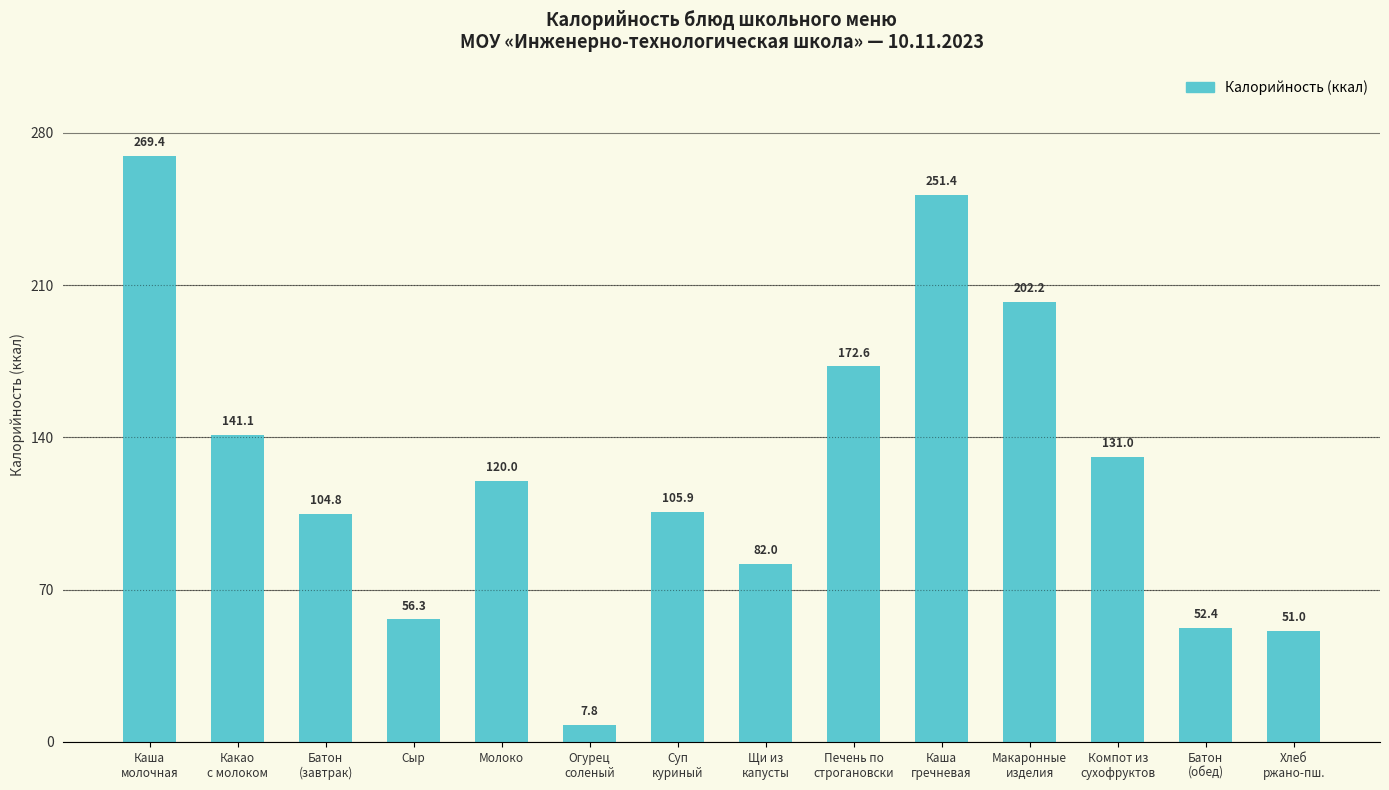

Reading right to left, what are all the values shown in this chart?

51.0	52.4	131.0	202.2	251.4	172.6	82.0	105.9	7.8	120.0	56.3	104.8	141.1	269.4